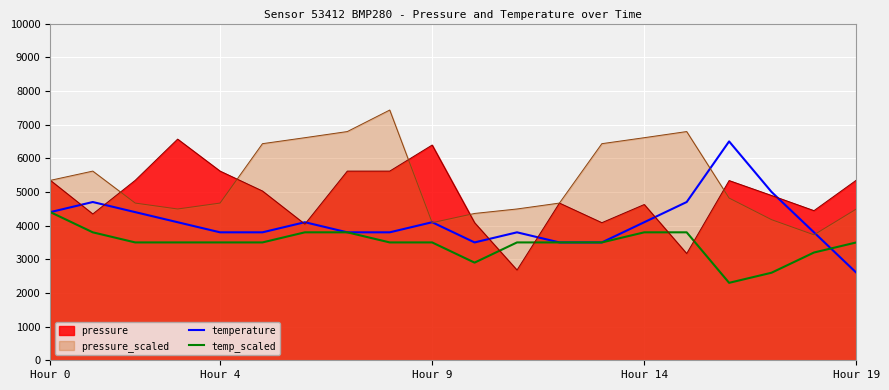

How many values in the temp_scaled series exceed 3499?

16